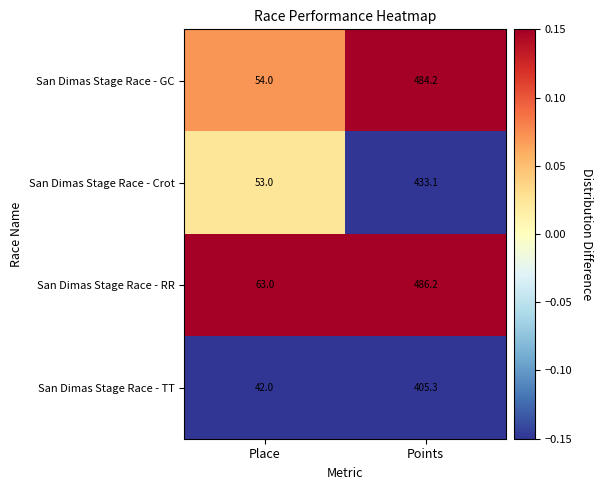

How many distinct data groups are displayed?

4